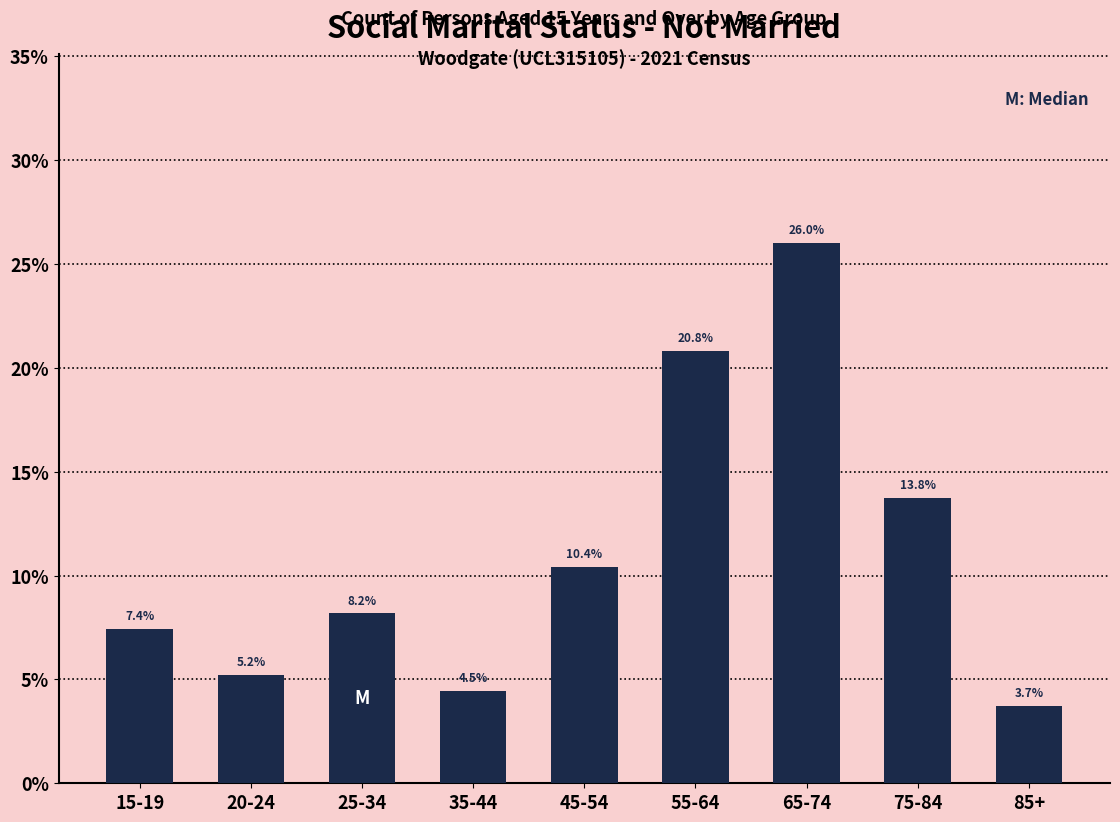

Reading right to left, transcribe all the data shown in this chart.

85+=3.7	75-84=13.8	65-74=26.0	55-64=20.8	45-54=10.4	35-44=4.5	25-34=8.2	20-24=5.2	15-19=7.4